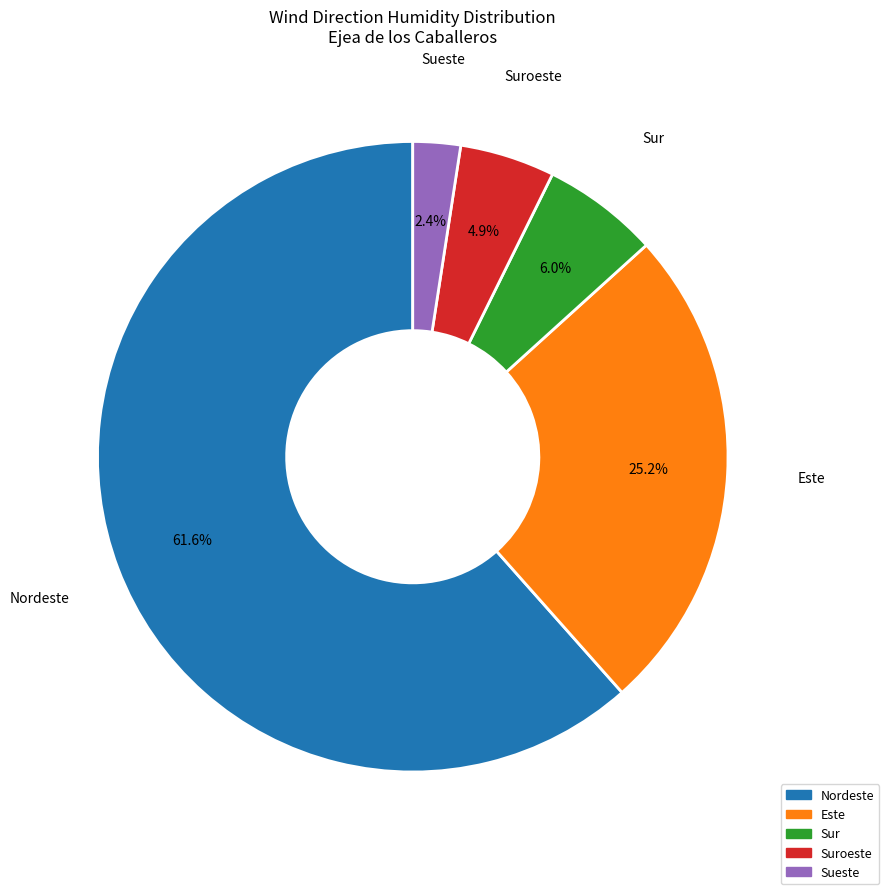

To the nearest percent, what is the difference between the largest and smallest slice percentages?

59%